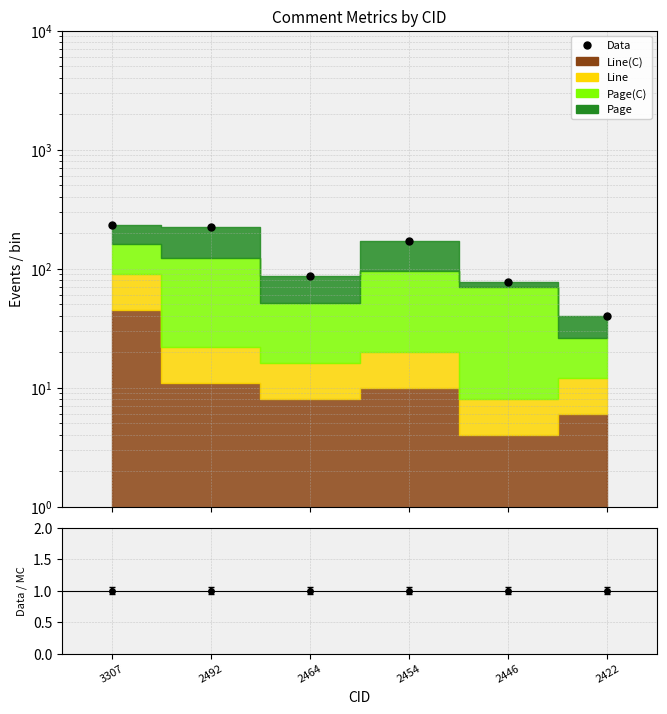

How many data points does each series have?

6